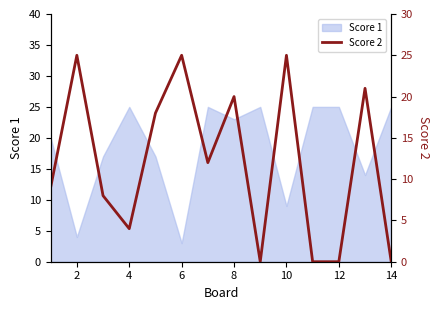

What is the lowest value of the Score 1 series?

3